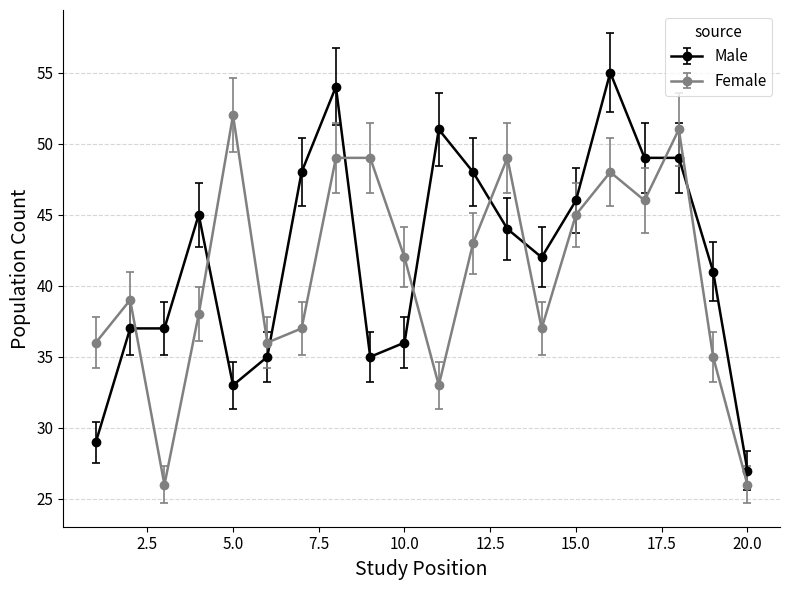

Rank the series by their maximum value, from highest to lowest.

Male, Female